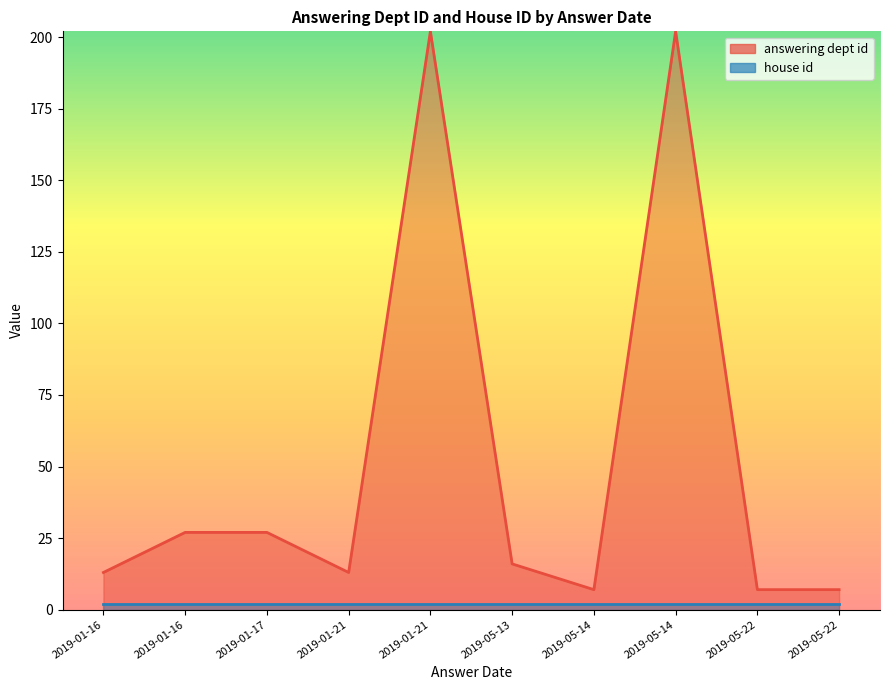

Which category has the highest value across all series?

2019-05-14